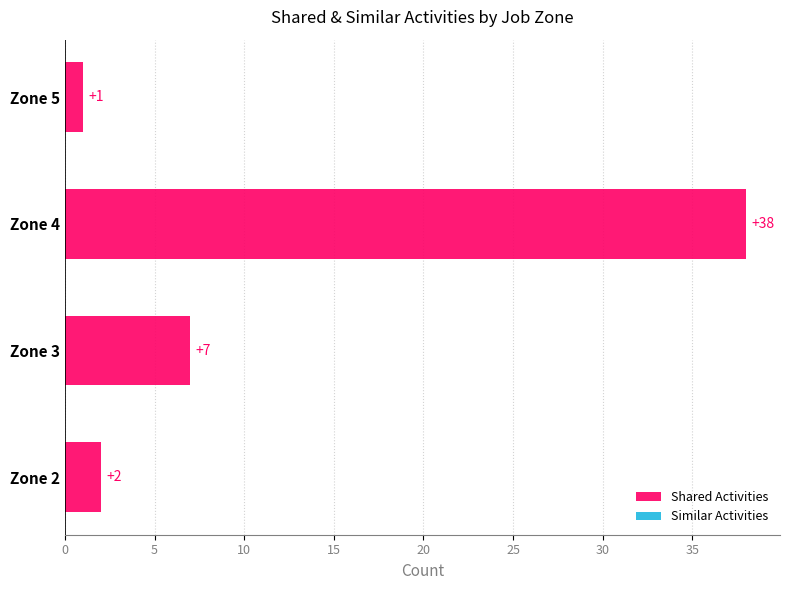

What is the sum of the values at Zone 2 and Zone 4?

40